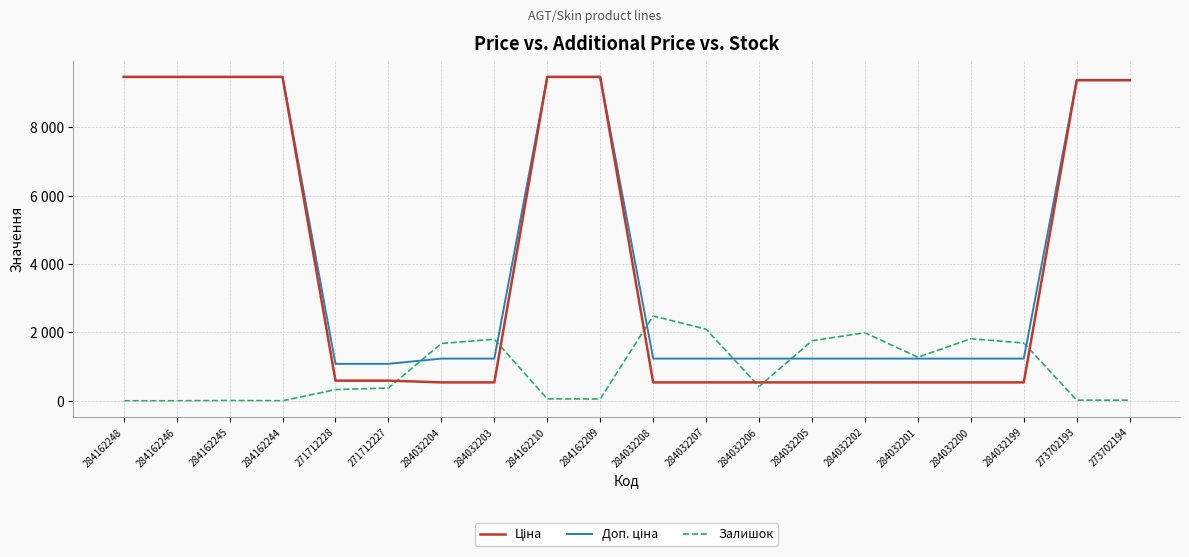

Is this an area chart (filled region under the line)?

No